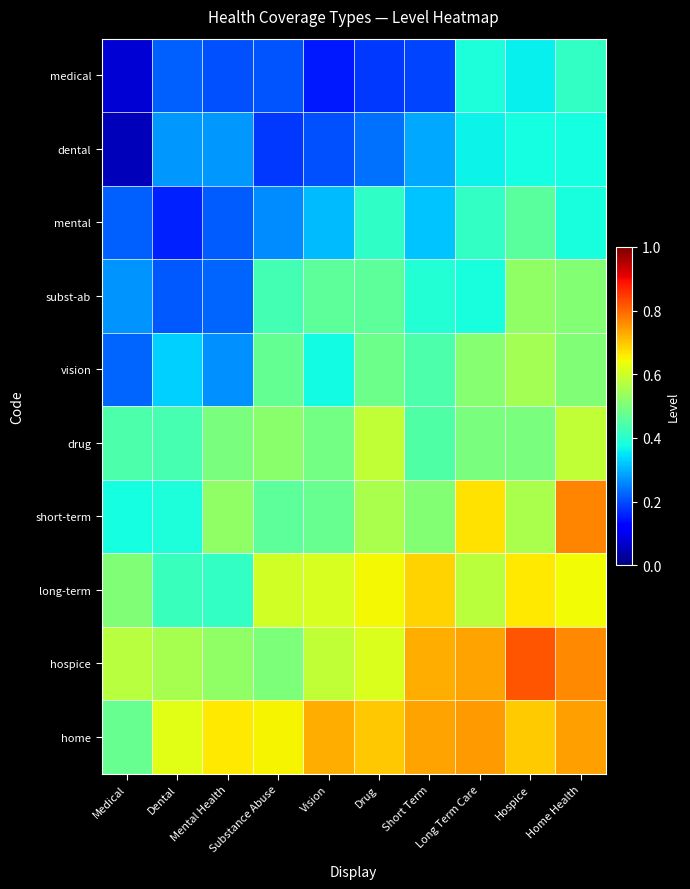

What is the difference between the highest and lowest values at Long Term Care?

0.4